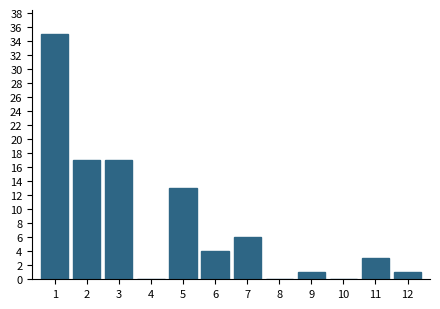

Reading left to right, what are all the values shown in this chart?

1=35	2=17	3=17	4=0	5=13	6=4	7=6	8=0	9=1	10=0	11=3	12=1